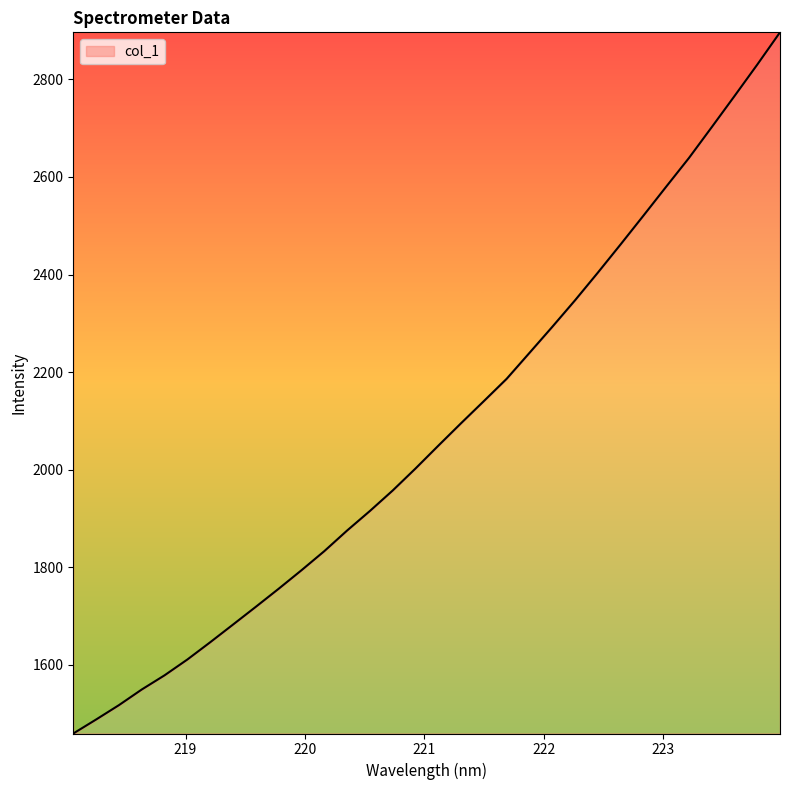

What is the difference between the maximum and minimum values?

1436.7